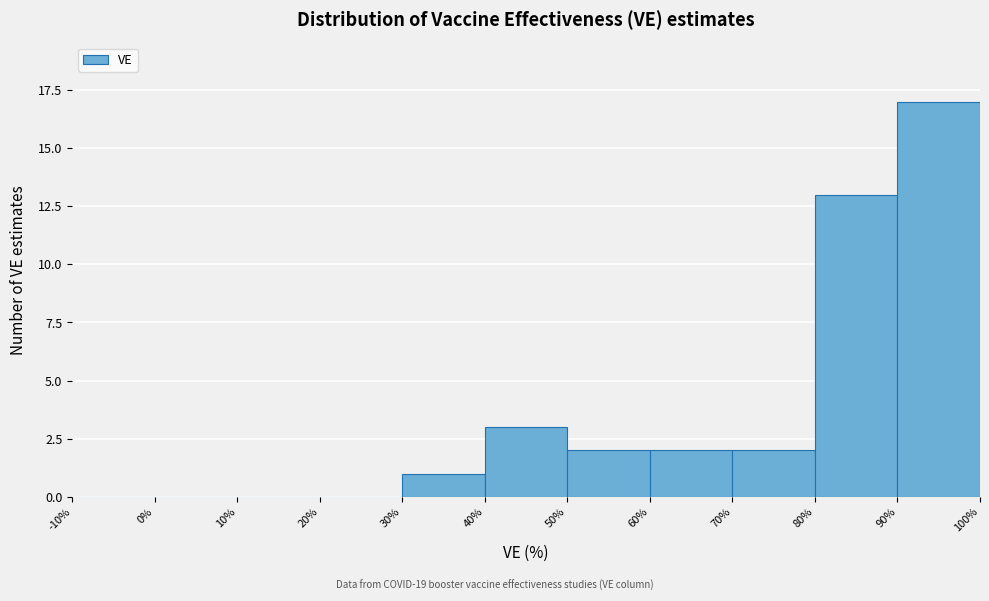

What is the height of the bar covering 70% to 80% on the x-axis? The values are not printed on the chart, so give them approximately, as read against the axis.

2